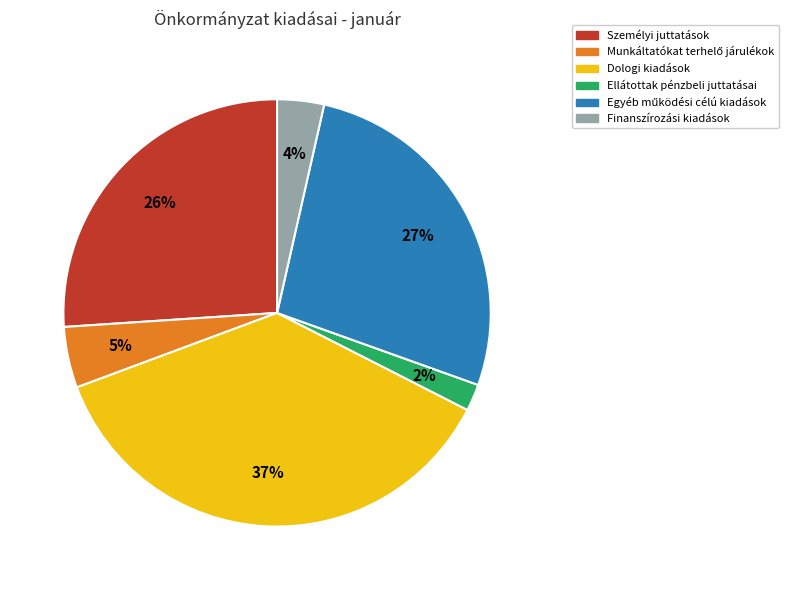

Is there a majority slice in this chart?

No